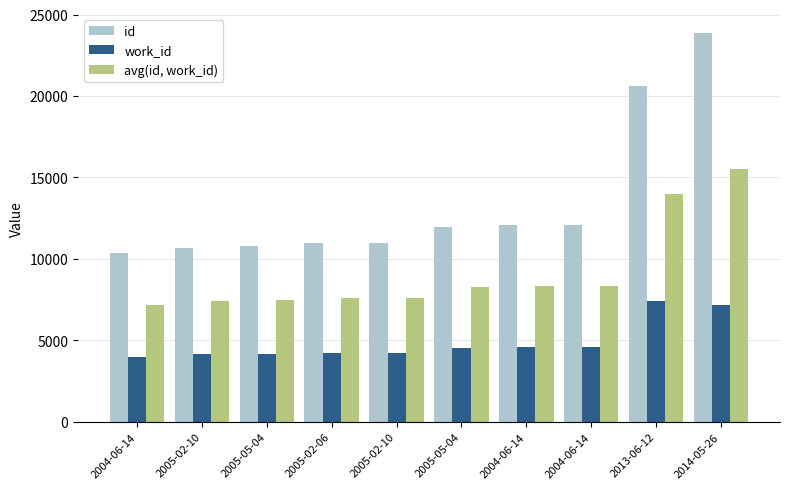

The avg(id, work_id) series shows 7471.0 at 2005-05-04. True or false?

True